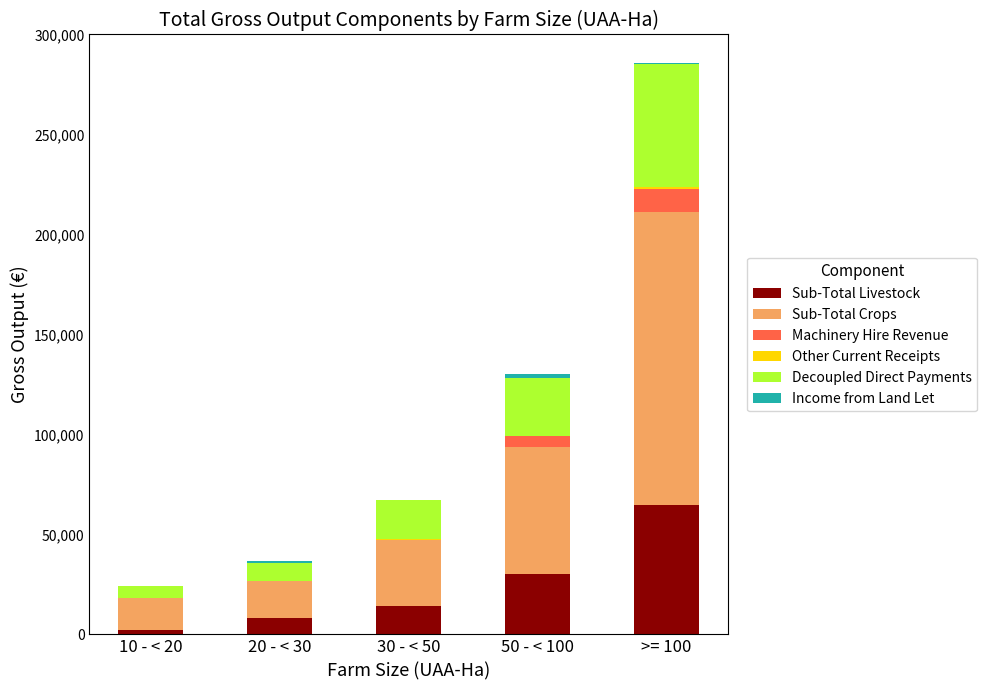

At which category is the sum across all series the highest?

>= 100